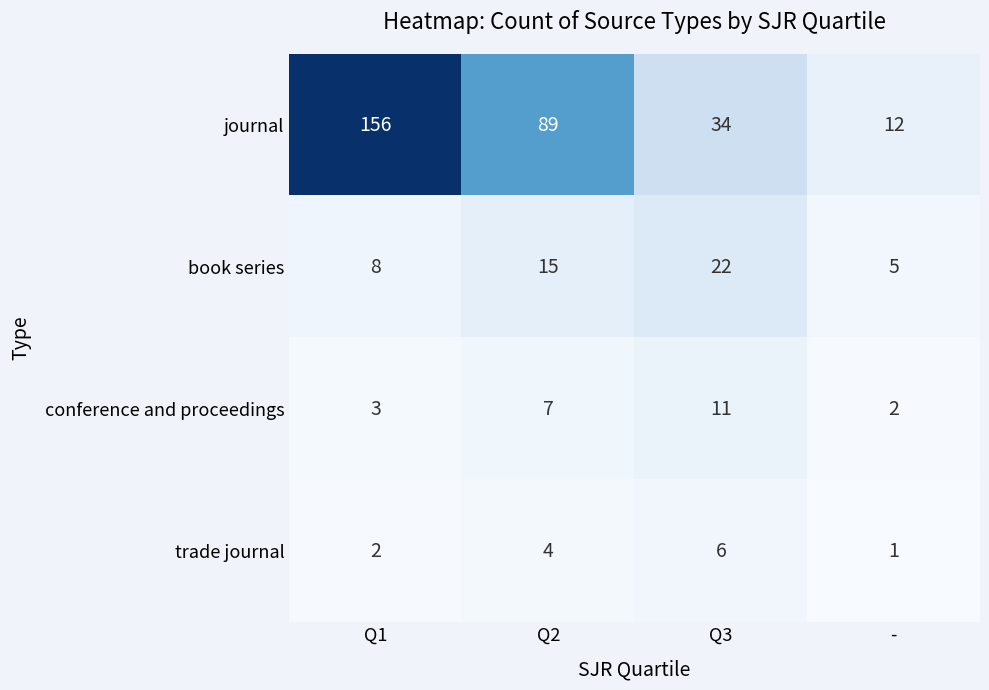

At which category is the sum across all series the highest?

Q1